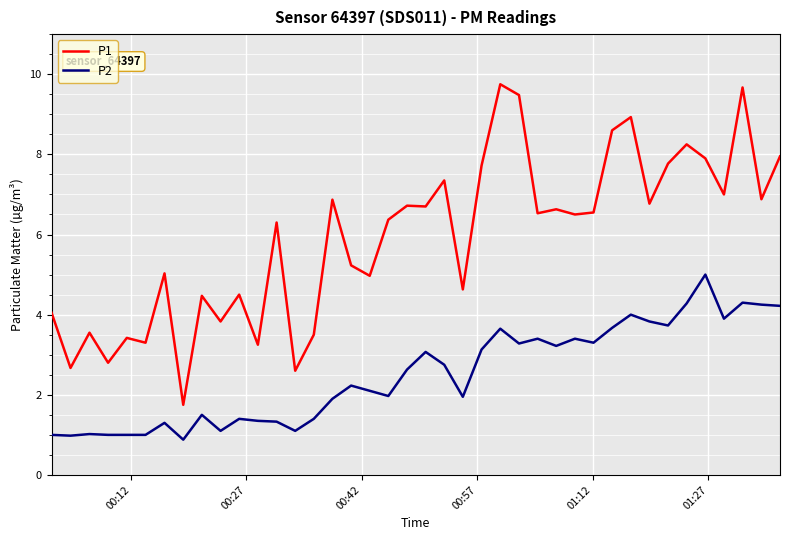

True or false: P1 and P2 cross at least once.

False